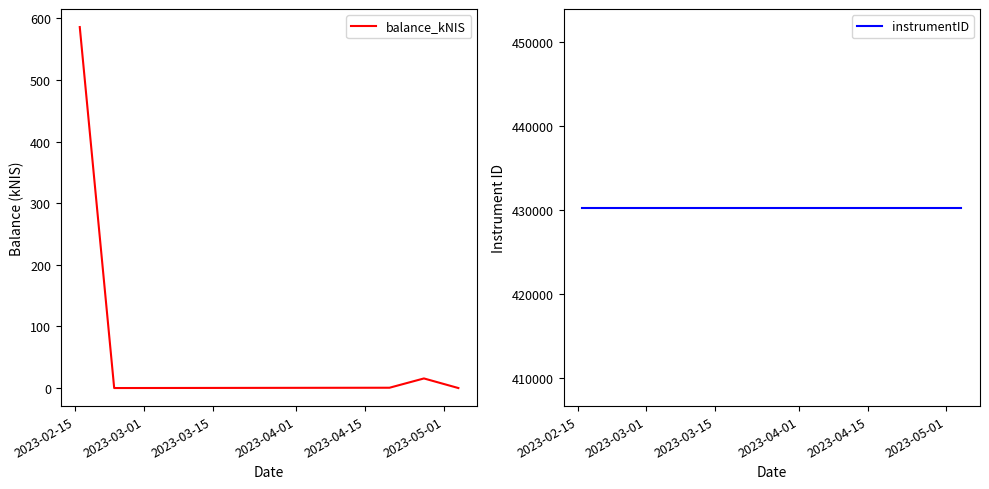

Which series has the largest total across all categories?

instrumentID